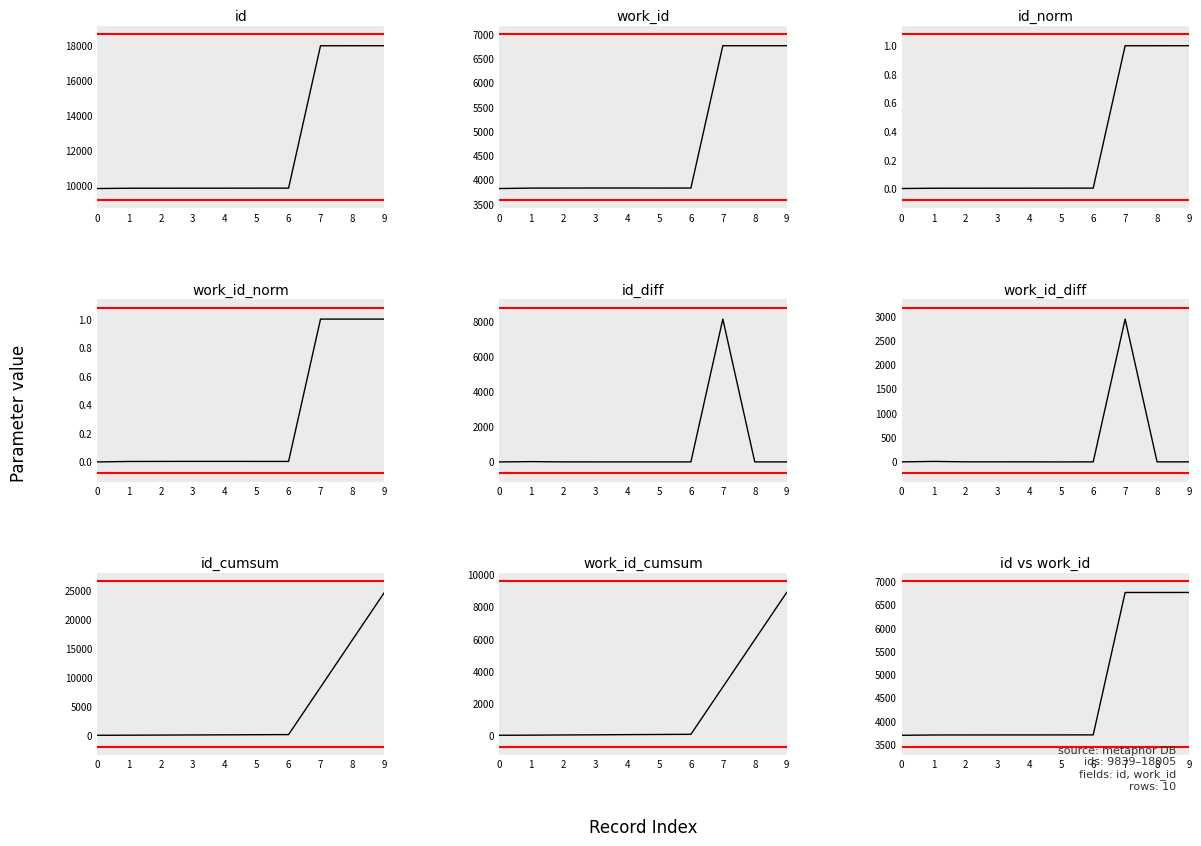

What is the highest value of the id series?

18005